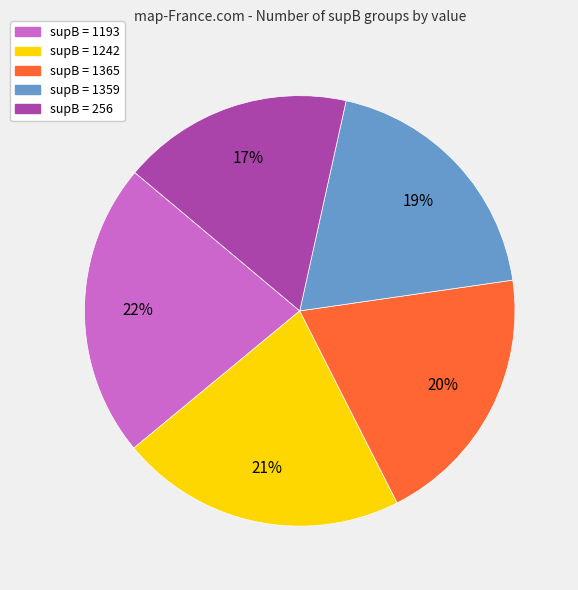

To the nearest percent, what is the difference between the largest and smallest slice percentages?

5%